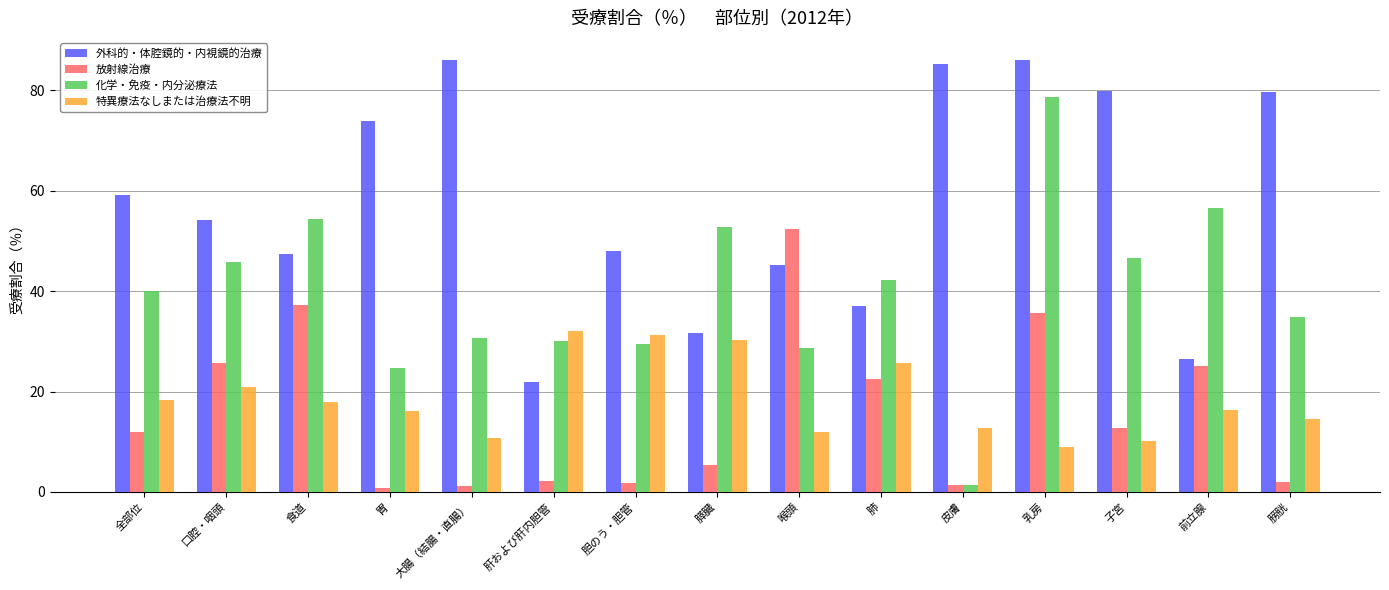

What is the total value across all series at 乳房?

209.4